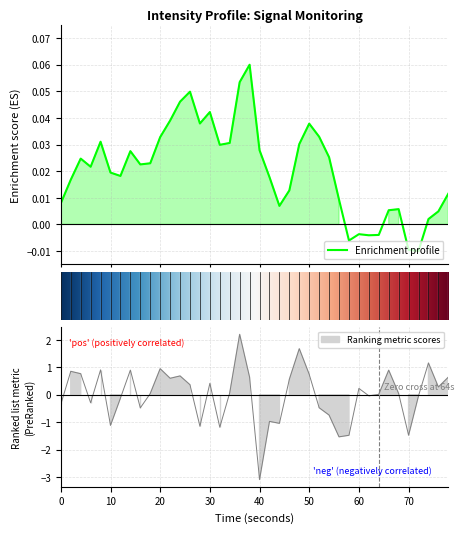

Count the number of values greater than 0.

23